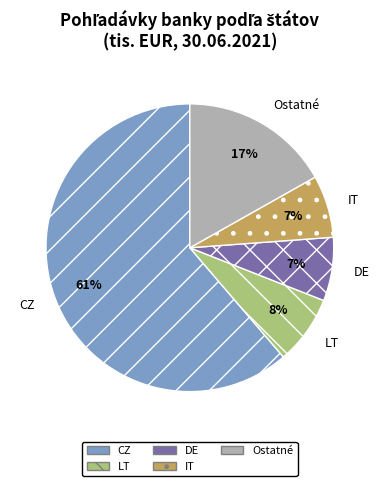

Is the sum of IT and Ostatné greater than half?

No